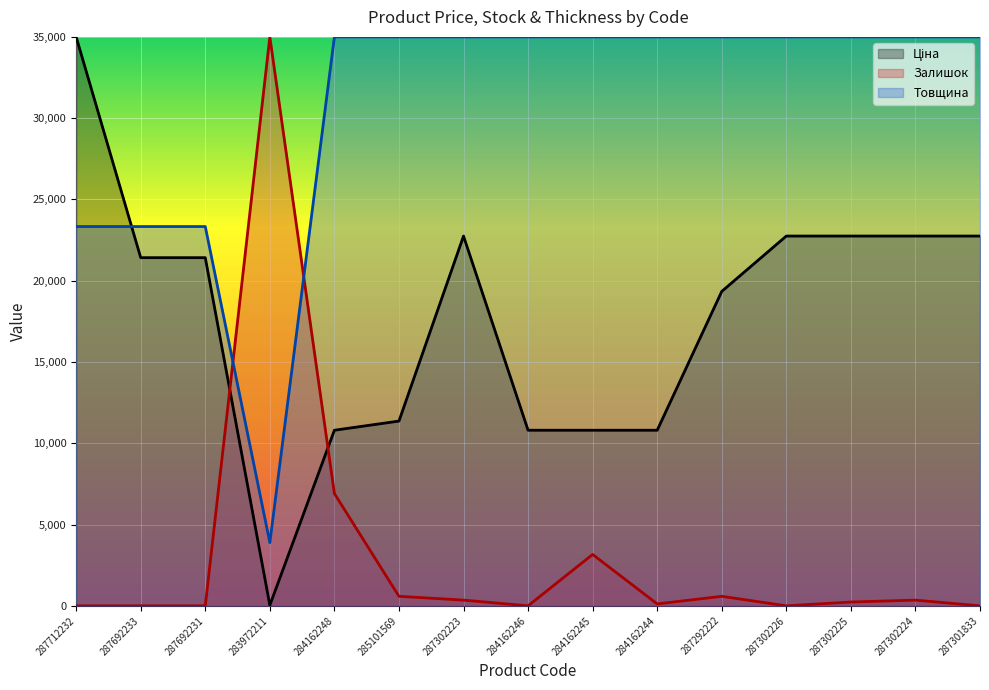

True or false: Ціна and Товщина cross at least once.

True